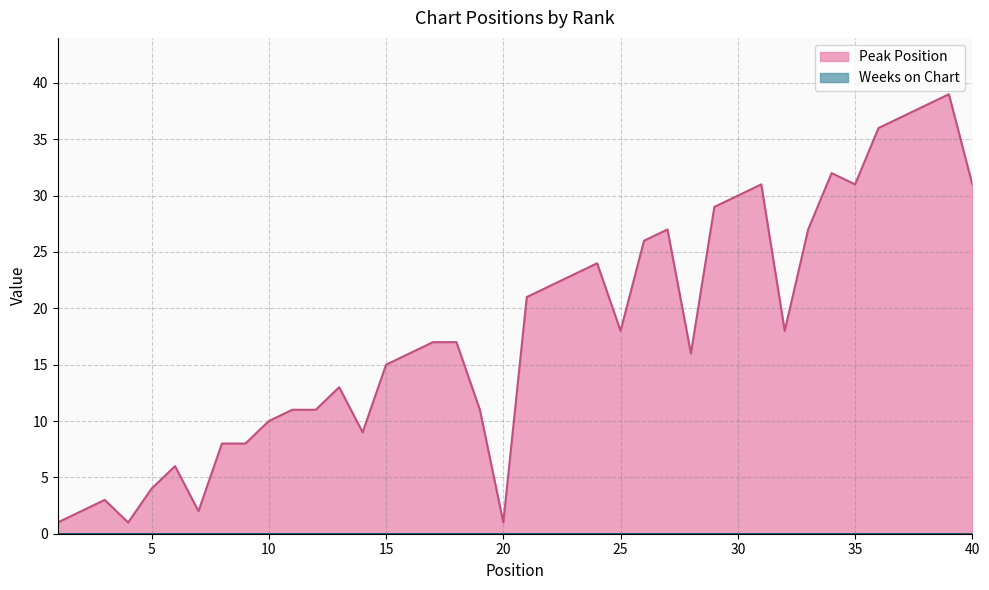

Which category has the lowest value across all series?

1